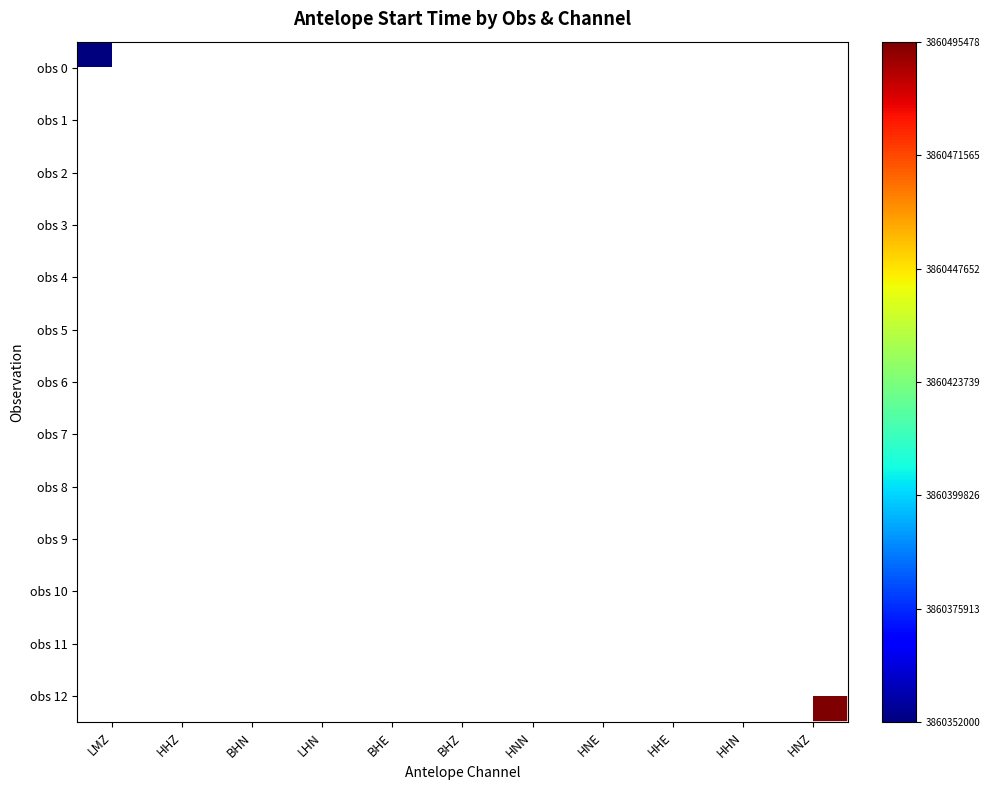

At HHE, list the series in order from largest to smallest.

obs 0, obs 1, obs 2, obs 3, obs 4, obs 5, obs 6, obs 7, obs 8, obs 9, obs 10, obs 11, obs 12